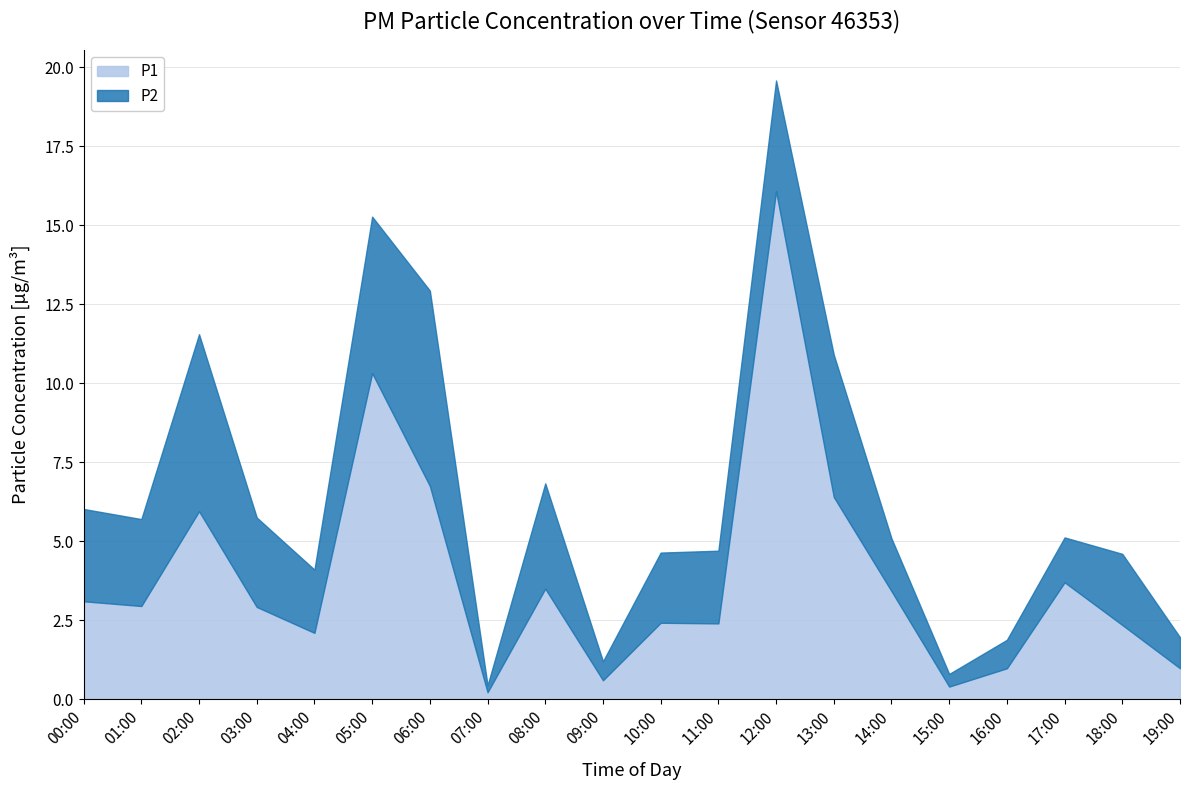

True or false: P1 and P2 cross at least once.

False